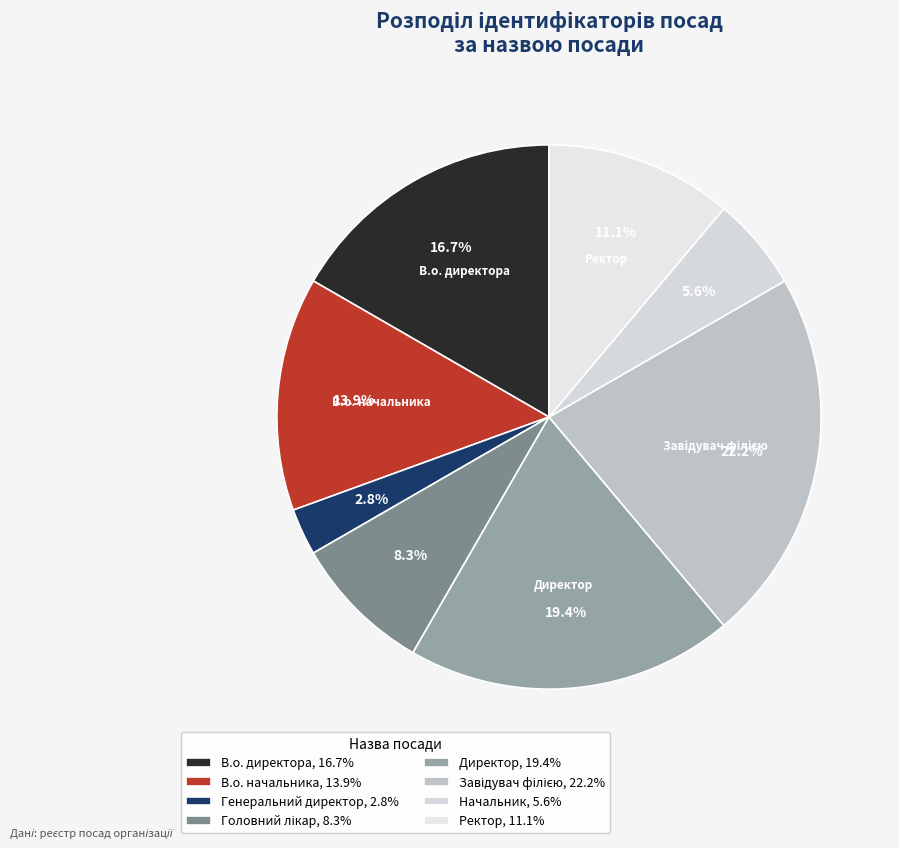

The В.о. директора slice represents 17% of the pie. True or false?

True